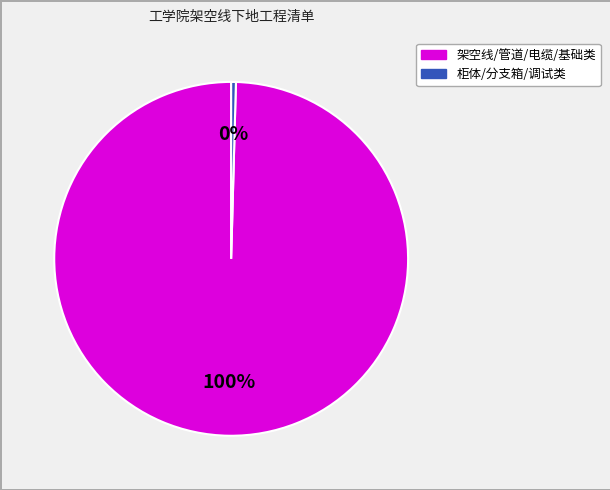

Does any single category account for the majority?

Yes